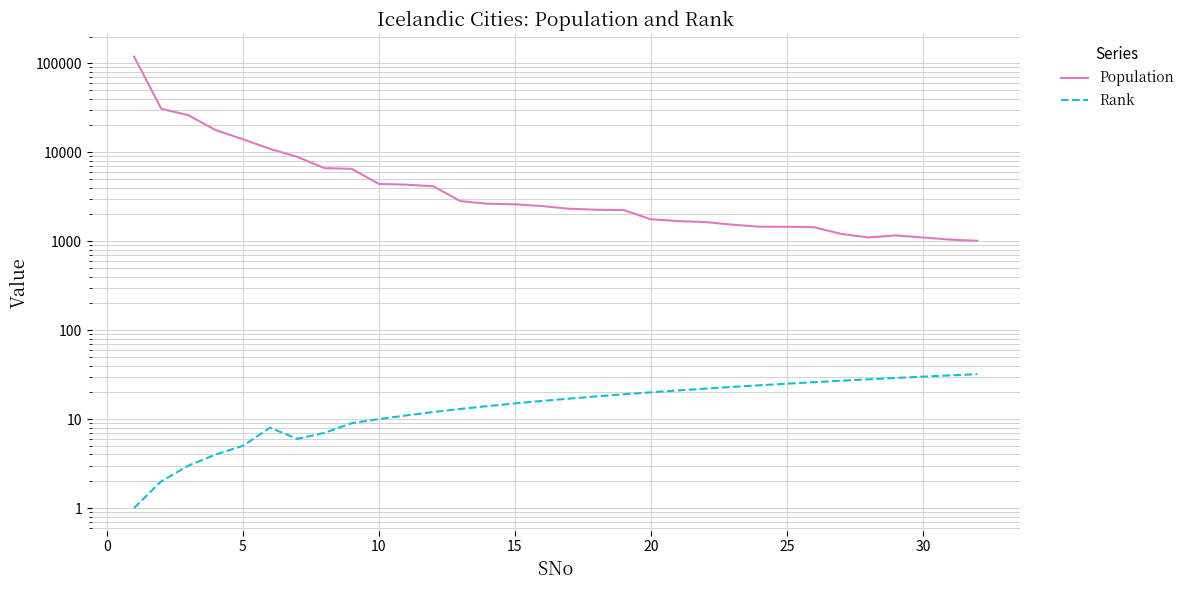

How many values in the Rank series are below 17?

16